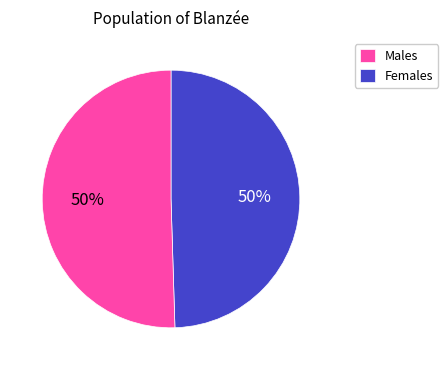

How many segments does this pie chart have?

2